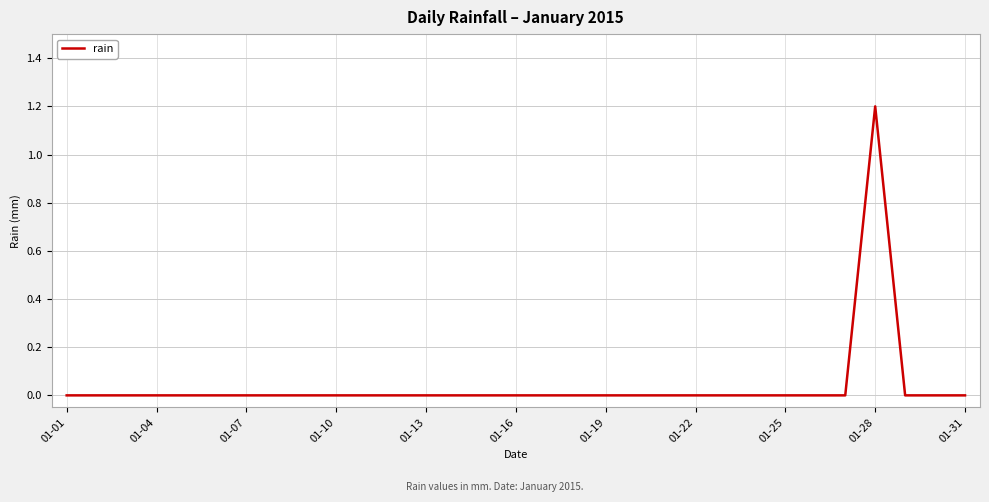

What is the greatest value displayed?

1.2